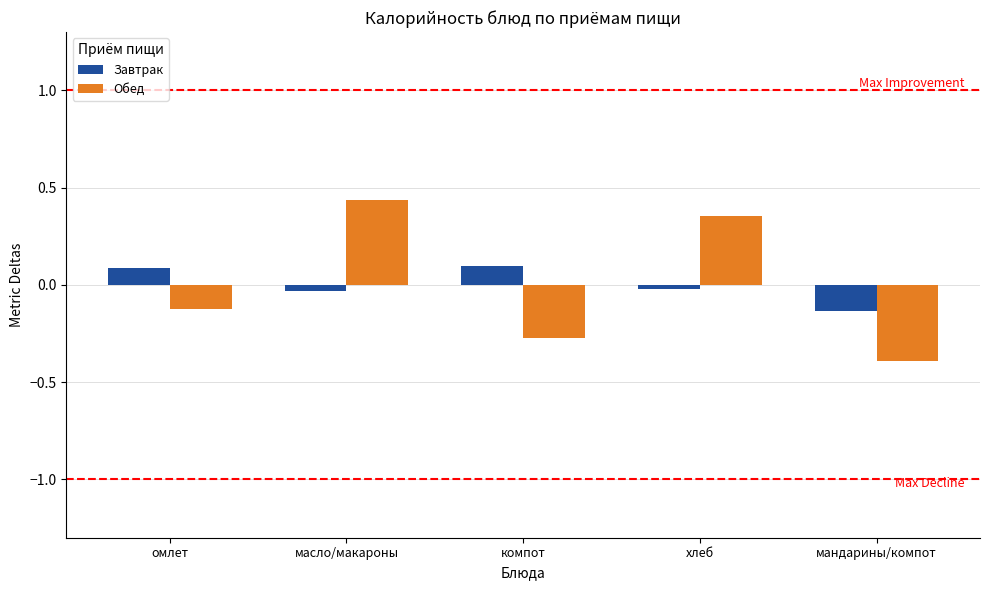

What is the difference between the maximum and second lowest values in the Обед series?

0.7